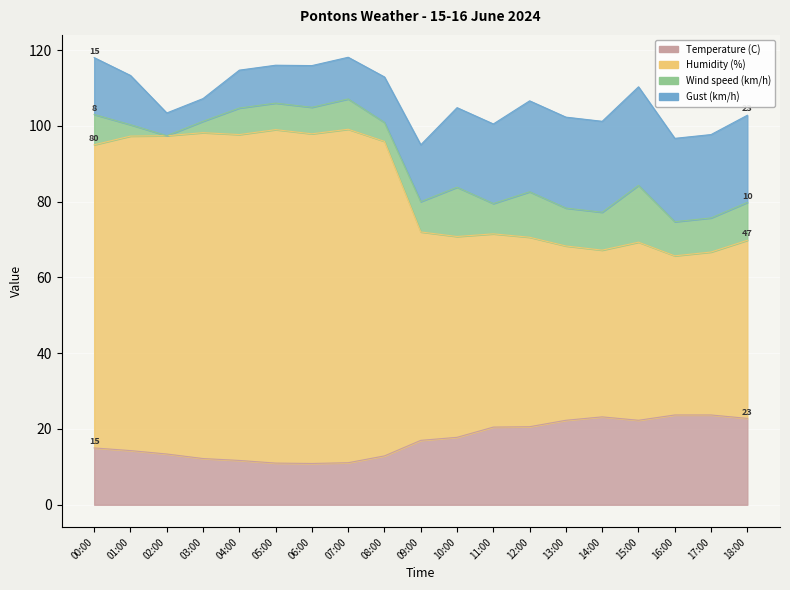

What position from the right is 06:00?

13